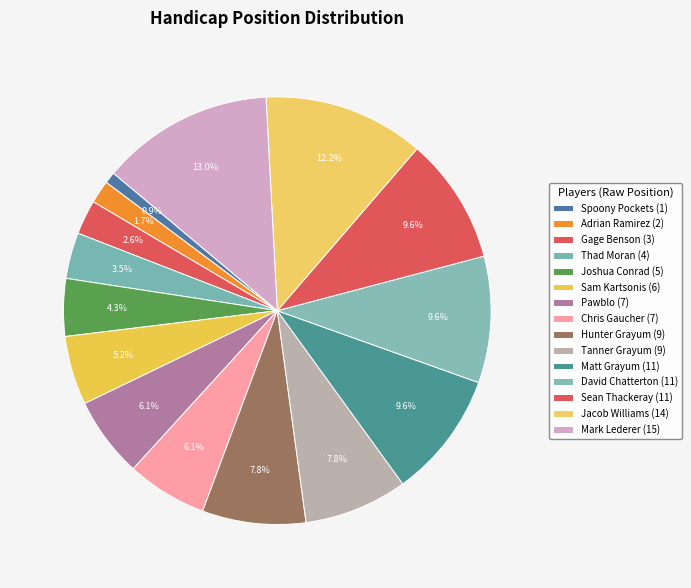

To the nearest percent, what portion does Sam Kartsonis represent?

5%